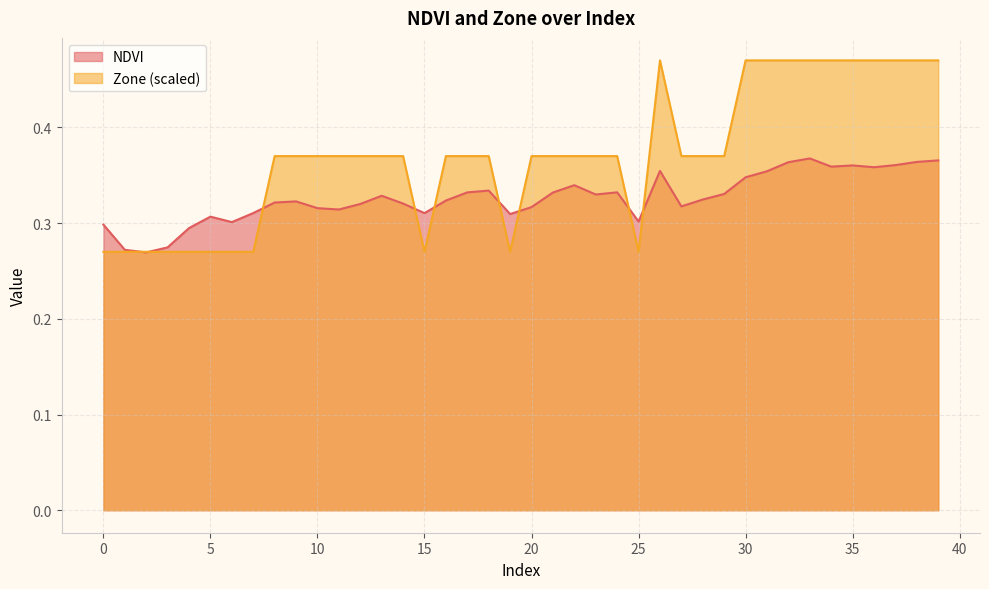

Reading left to right, what are all the values shown in this chart?

NDVI: 0.3	0.3	0.3	0.3	0.3	0.3	0.3	0.3	0.3	0.3	0.3	0.3	0.3	0.3	0.3	0.3	0.3	0.3	0.3	0.3	0.3	0.3	0.3	0.3	0.3	0.3	0.4	0.3	0.3	0.3	0.3	0.4	0.4	0.4	0.4	0.4	0.4	0.4	0.4	0.4
Zone: 0.3	0.3	0.3	0.3	0.3	0.3	0.3	0.3	0.4	0.4	0.4	0.4	0.4	0.4	0.4	0.3	0.4	0.4	0.4	0.3	0.4	0.4	0.4	0.4	0.4	0.3	0.5	0.4	0.4	0.4	0.5	0.5	0.5	0.5	0.5	0.5	0.5	0.5	0.5	0.5